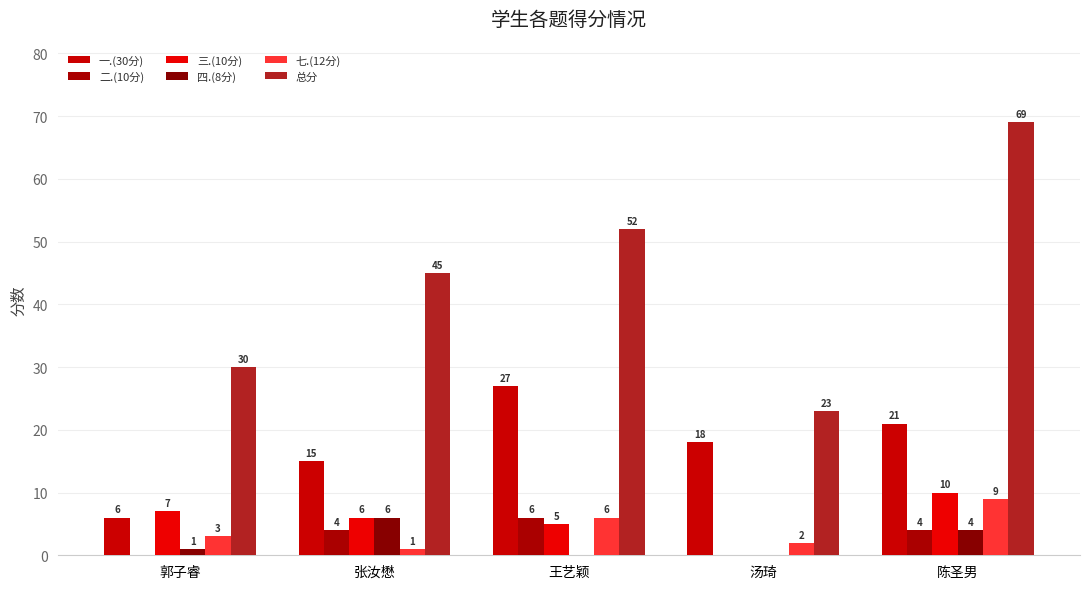

How many categories are shown in the chart?

5